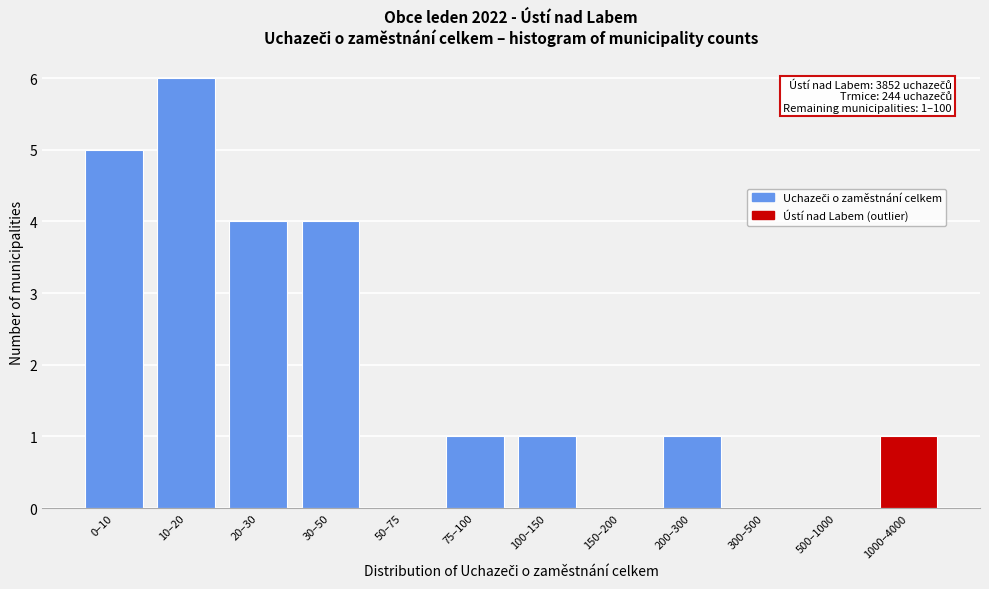

Reading right to left, list all the values displayed in this chart.

1000–4000=1	500–1000=0	300–500=0	200–300=1	150–200=0	100–150=1	75–100=1	50–75=0	30–50=4	20–30=4	10–20=6	0–10=5